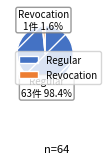

To the nearest percent, what is the difference between the largest and smallest slice percentages?

97%